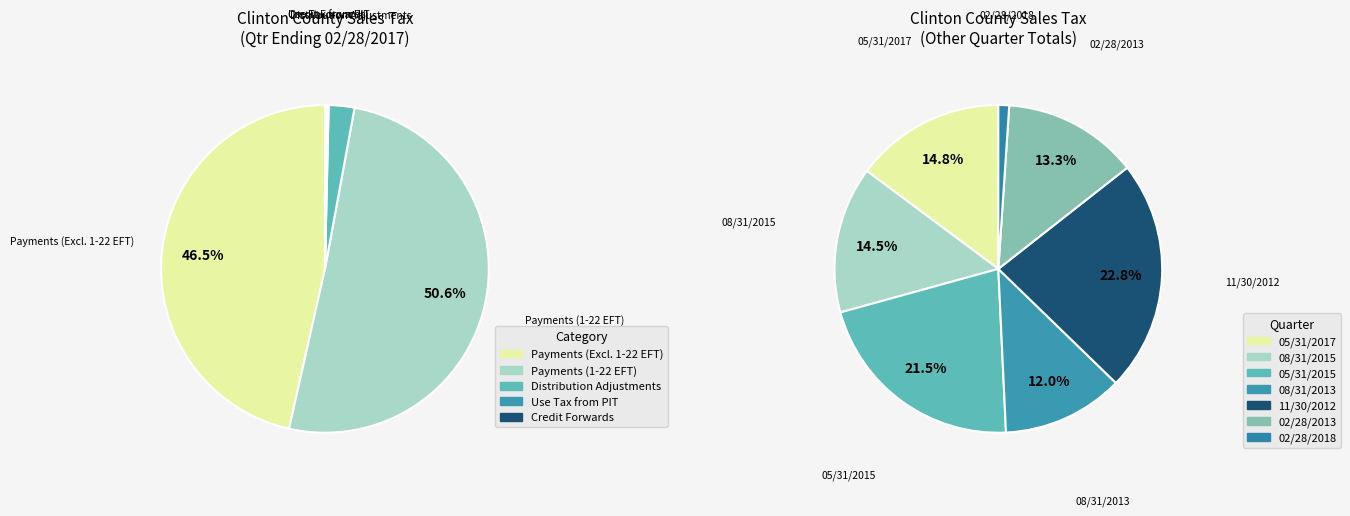

Is it true that 02/29/2016 is 8% of the pie?

False